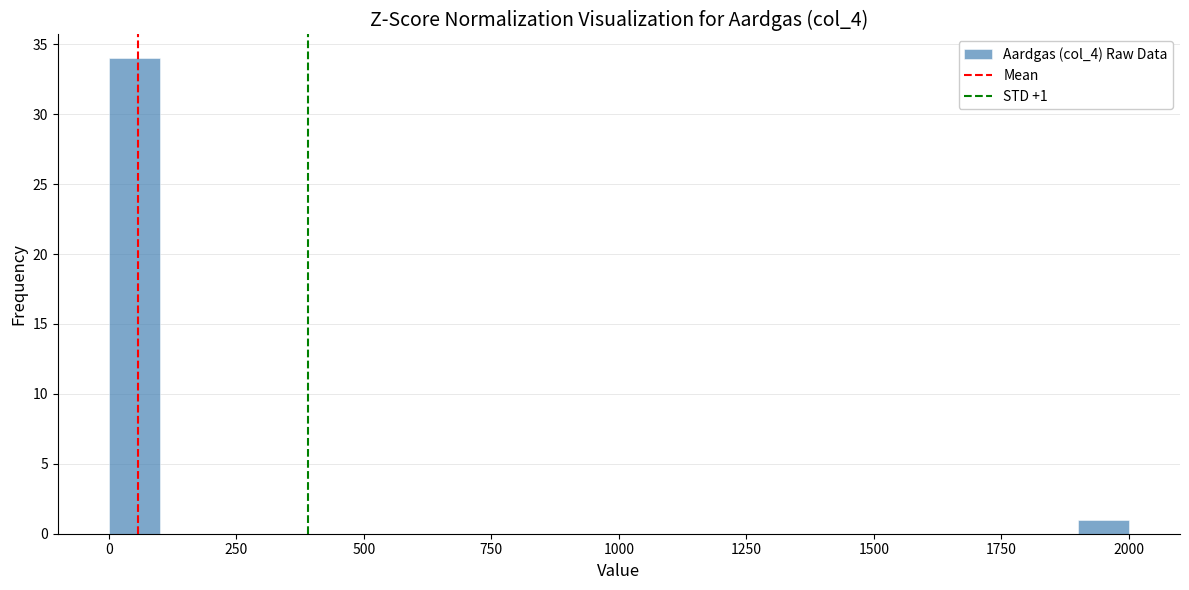

Read against the x-axis, roughly where is the centre of the tallest bar?

50